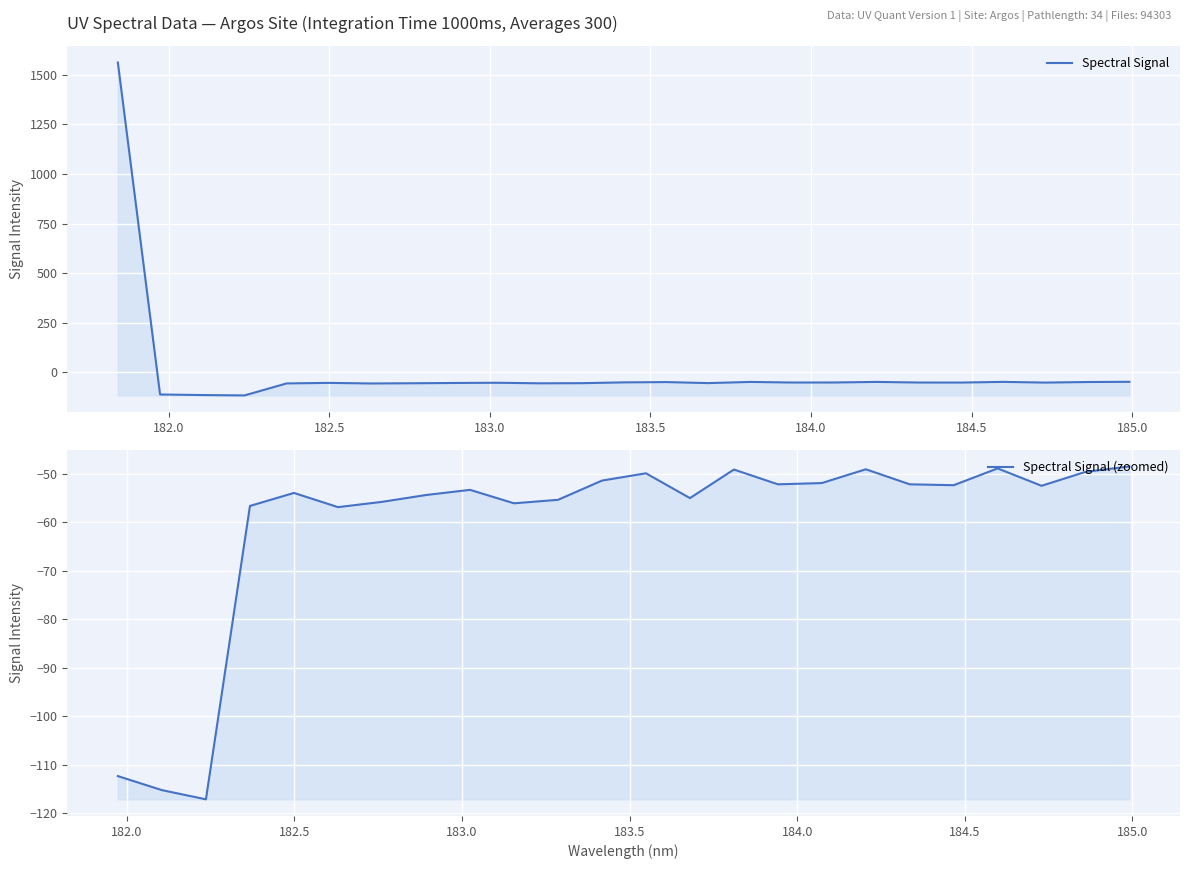

At which label is the value closest to 722?

184.9911297472